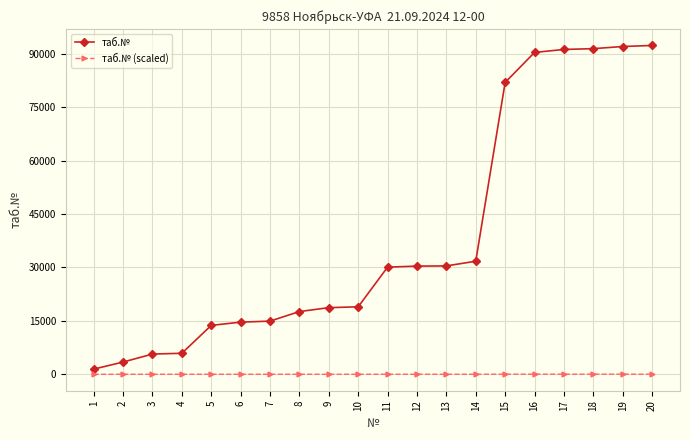

How many series are shown in this chart?

2